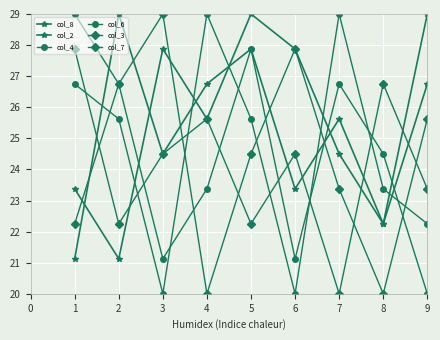

How many lines are shown in the chart?

6